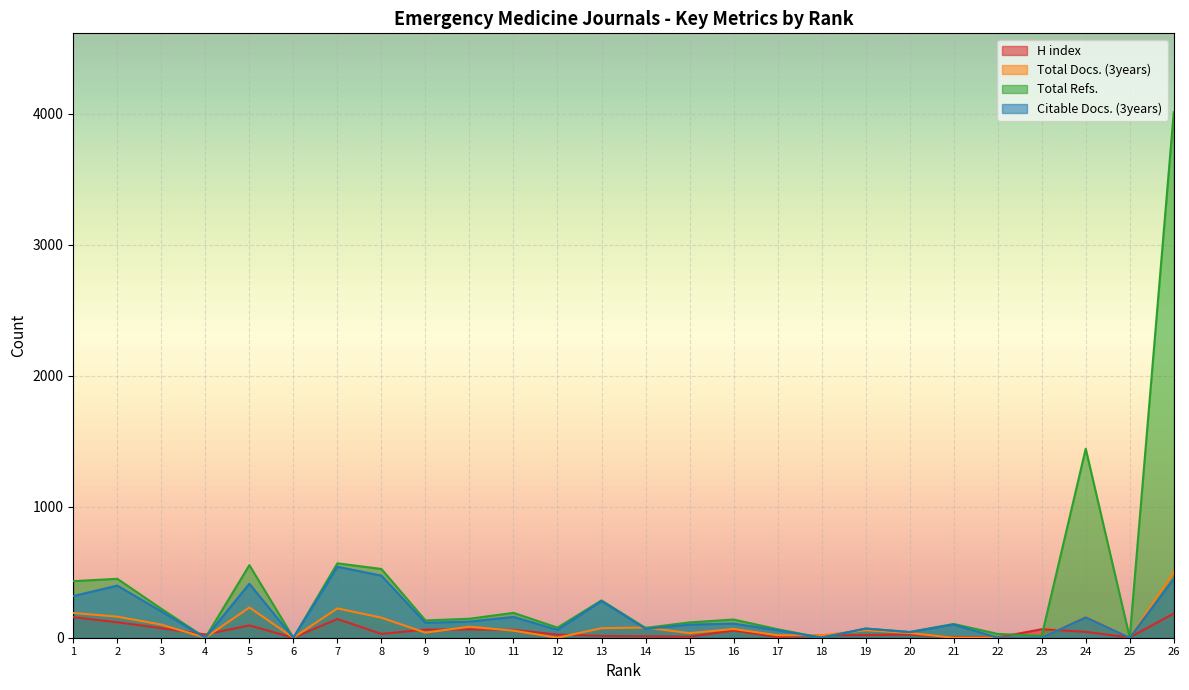

Is the value of Total Refs. at 11 greater than the value of Total Docs. (3years) at 11?

Yes